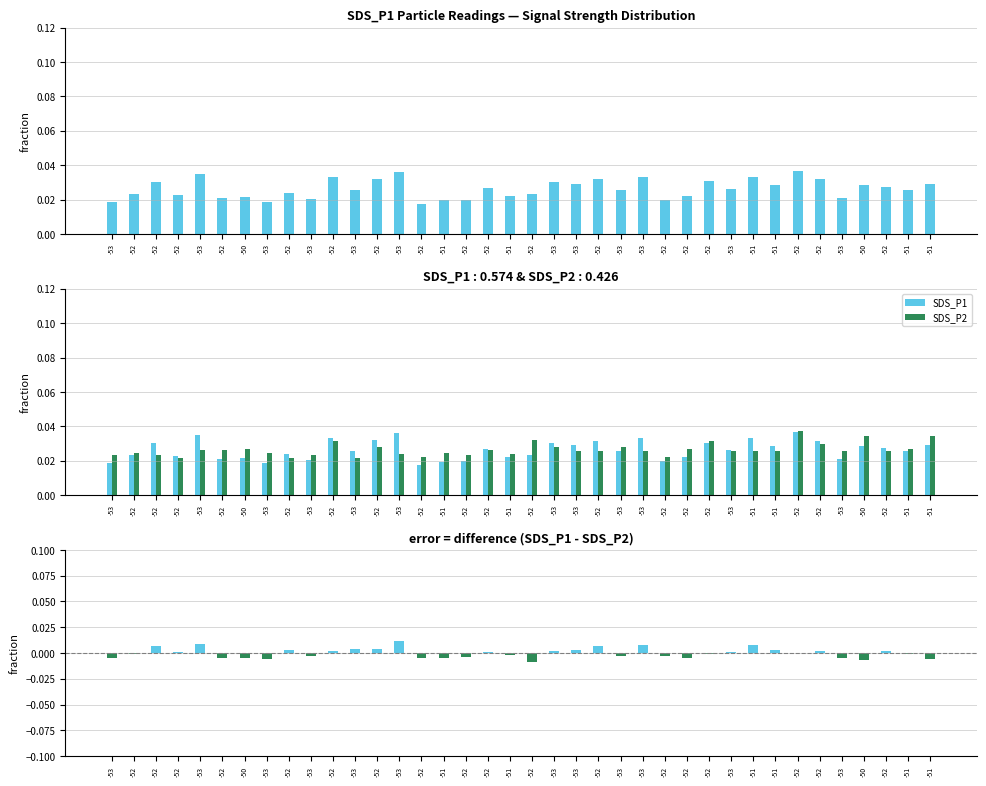

At which category is the sum across all series the highest?

-52